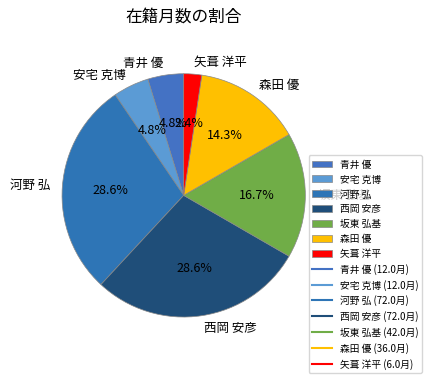

Which has a higher value, 河野 弘 or 矢葺 洋平?

河野 弘